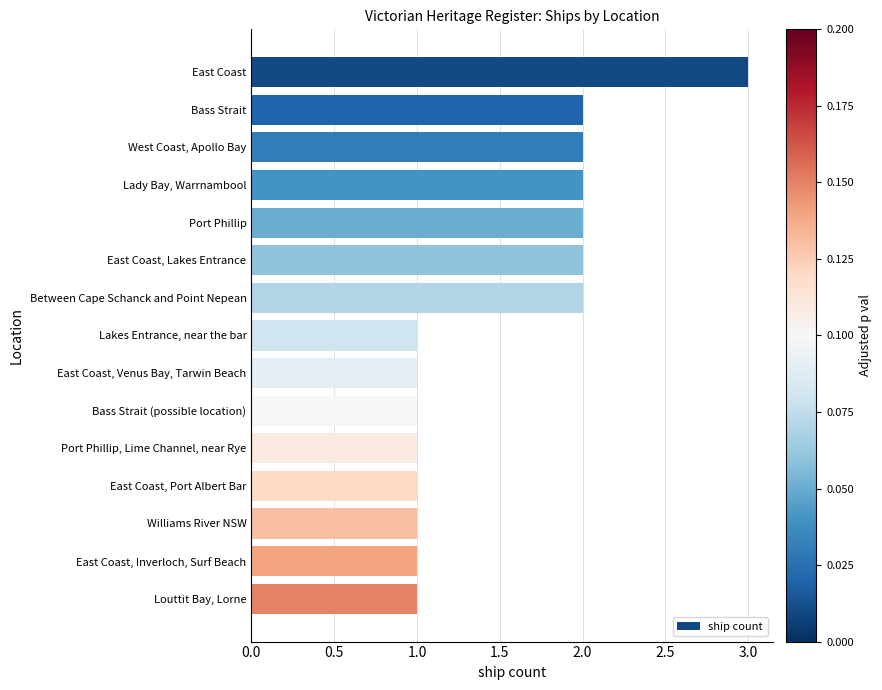

The chart shows a value of 1 at Louttit Bay, Lorne. True or false?

True